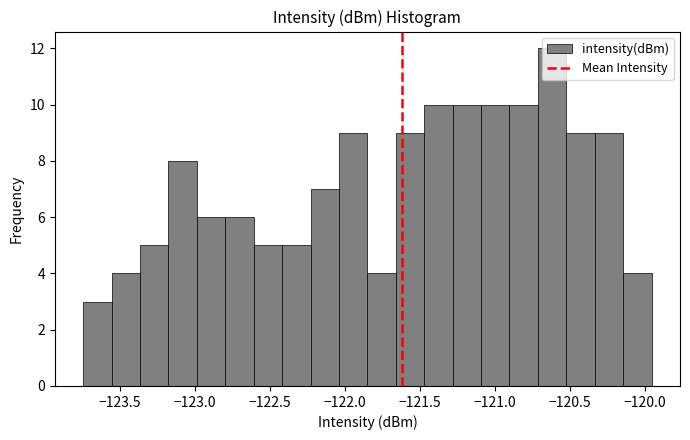

Around what value on the x-axis is the tallest bar? Give the approximate position of its centre, as read against the axis.

-120.60